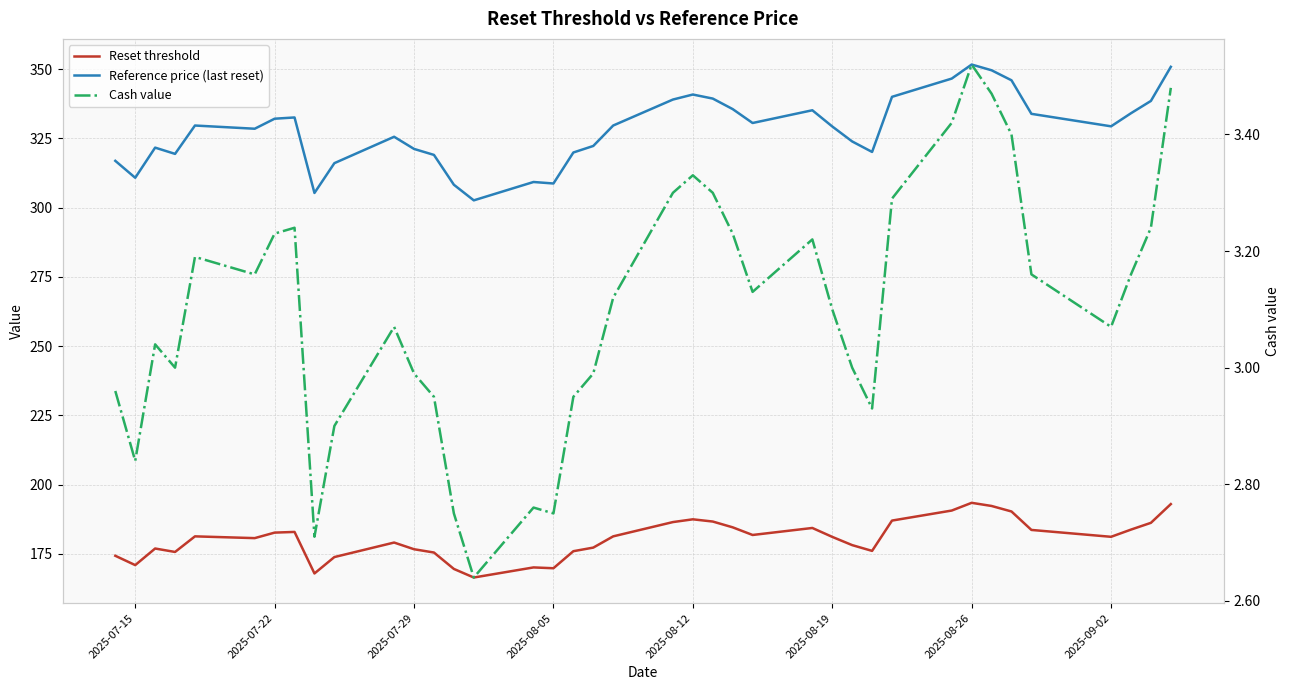

What is the difference between the maximum and minimum values in the Cash value series?

0.9